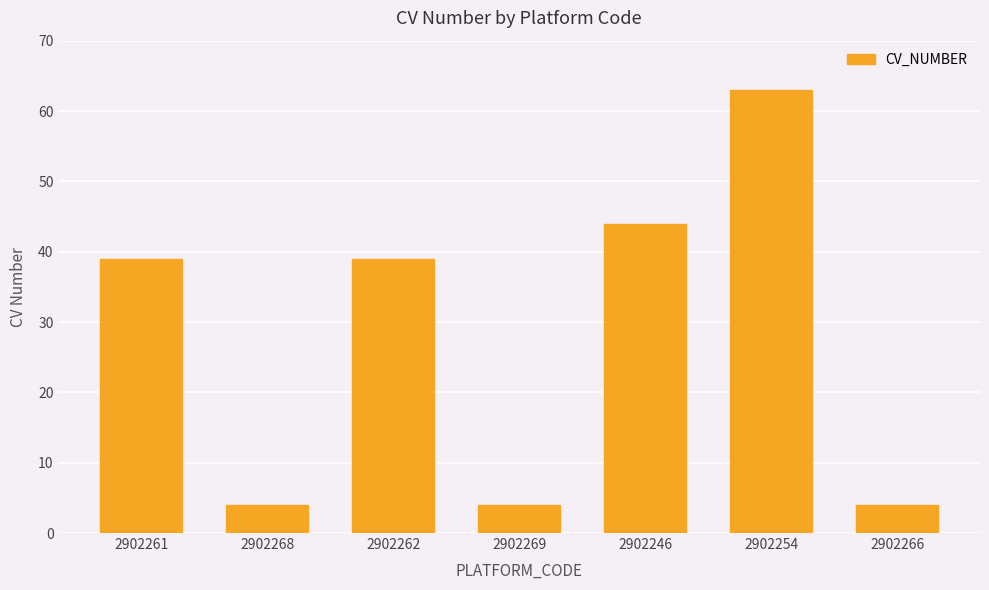

Reading left to right, list all the values displayed in this chart.

2902261=39	2902268=4	2902262=39	2902269=4	2902246=44	2902254=63	2902266=4